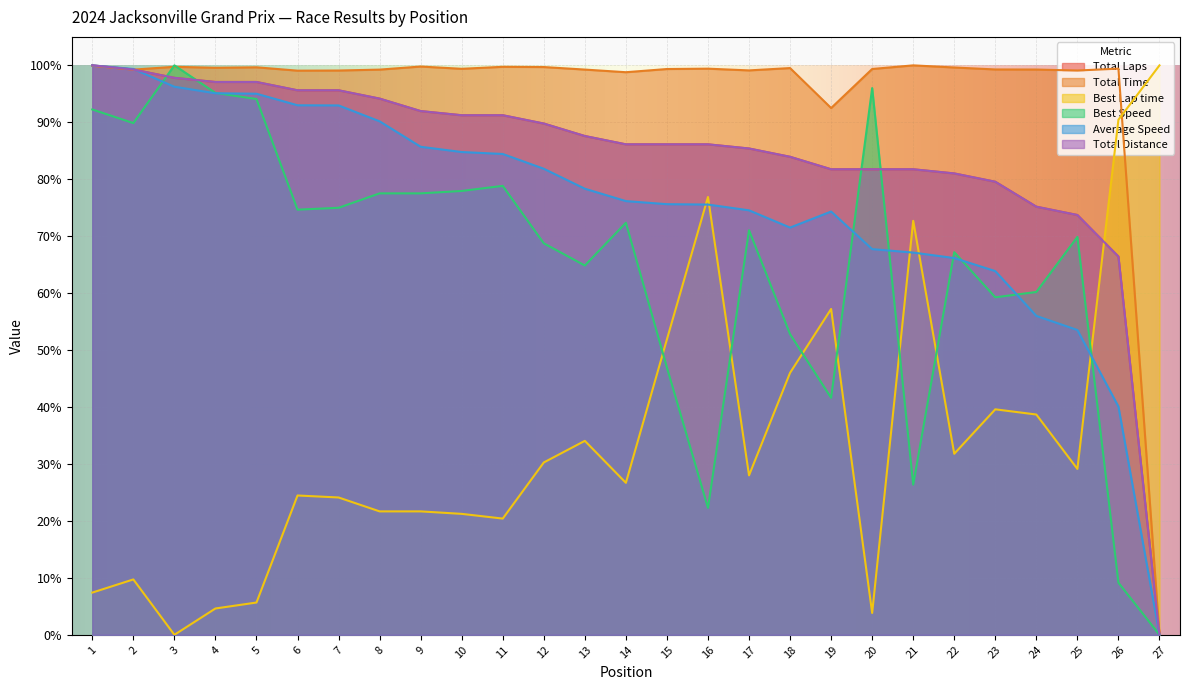

Which series changed the most between 3 and 24?

Average Speed